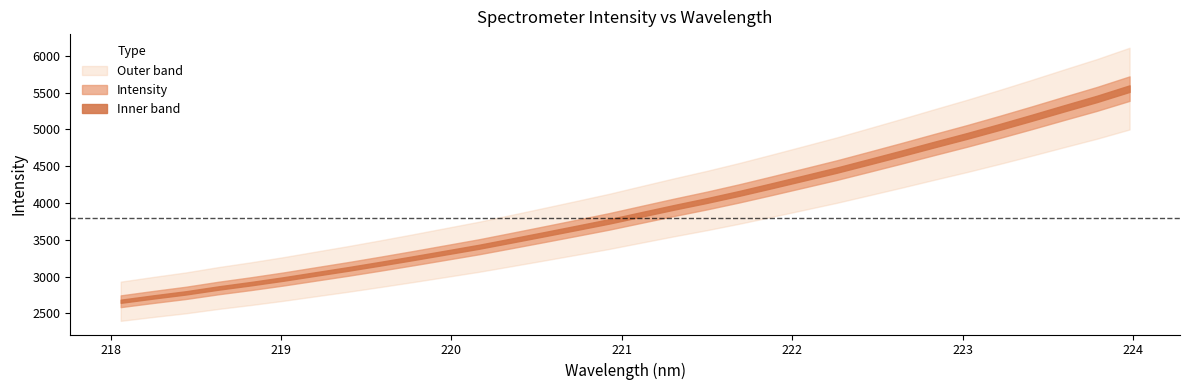

True or false: the data shows 1824.7 at 218.8244.

False